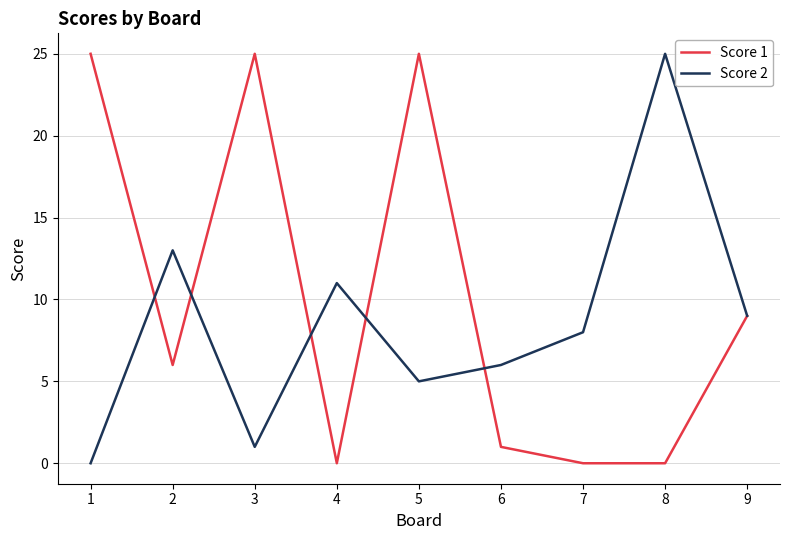

Between 2 and 8, which series saw the biggest shift?

Score 2